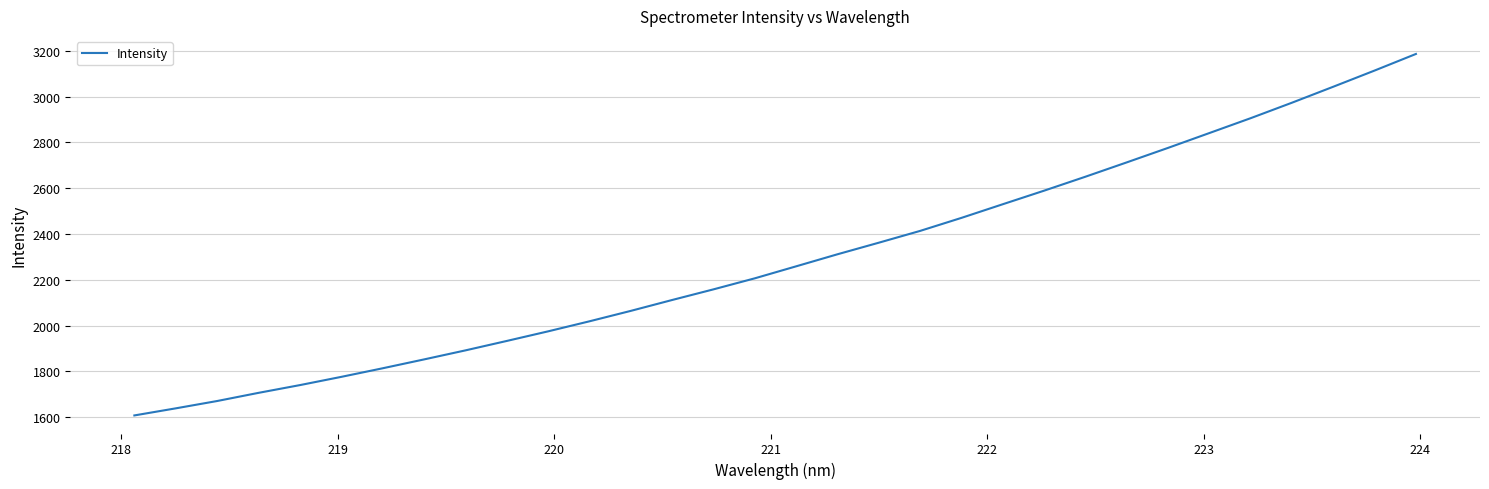

Count the number of data series in this chart.

1